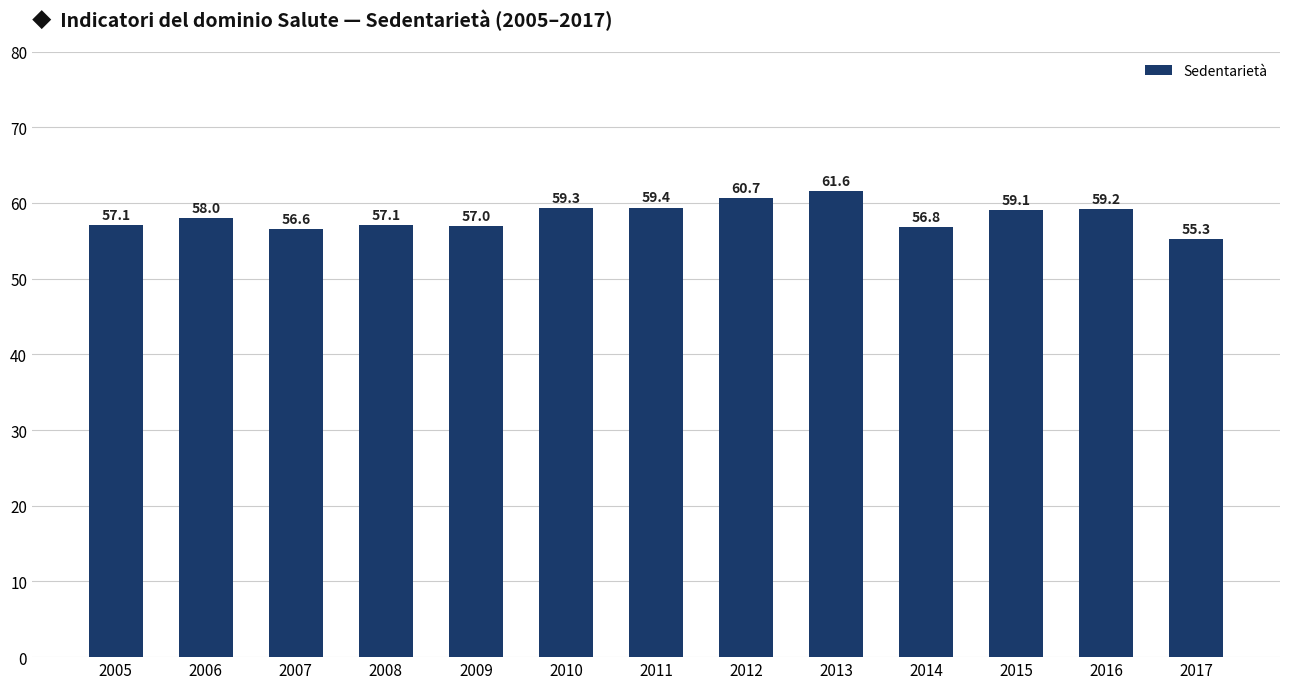

How many values are below 58?

6